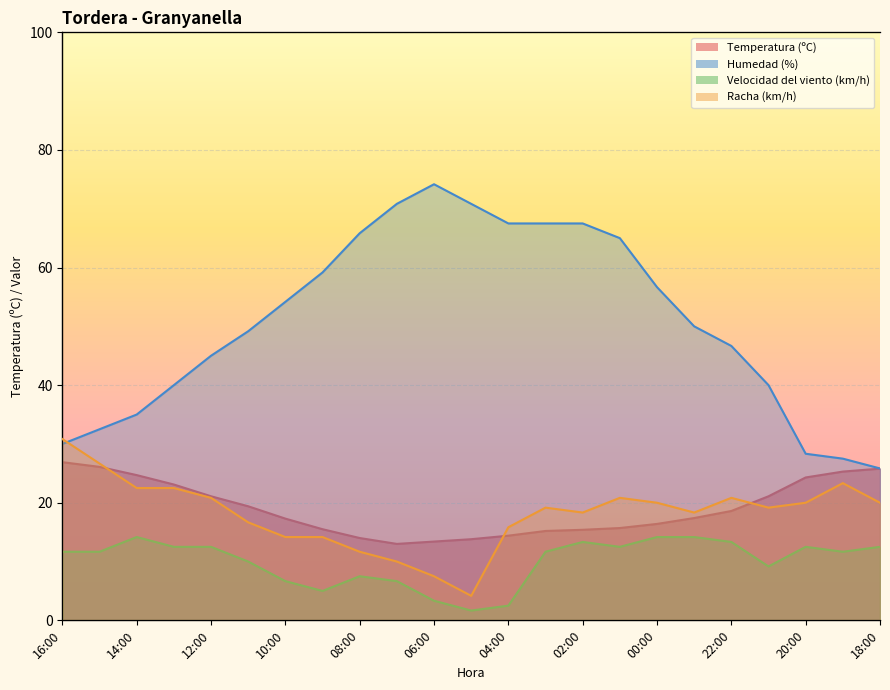

True or false: Racha (km/h) and Velocidad del viento (km/h) intersect in this chart.

False